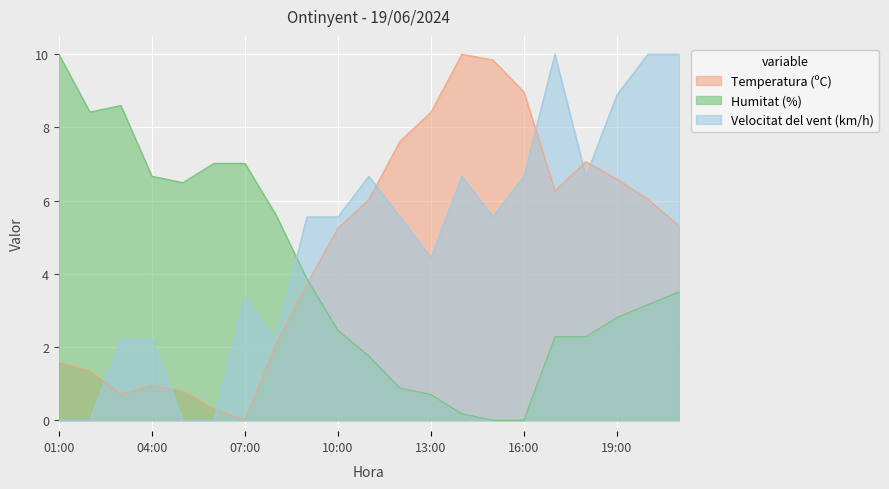

Does the chart display data point markers on the line(s)?

No